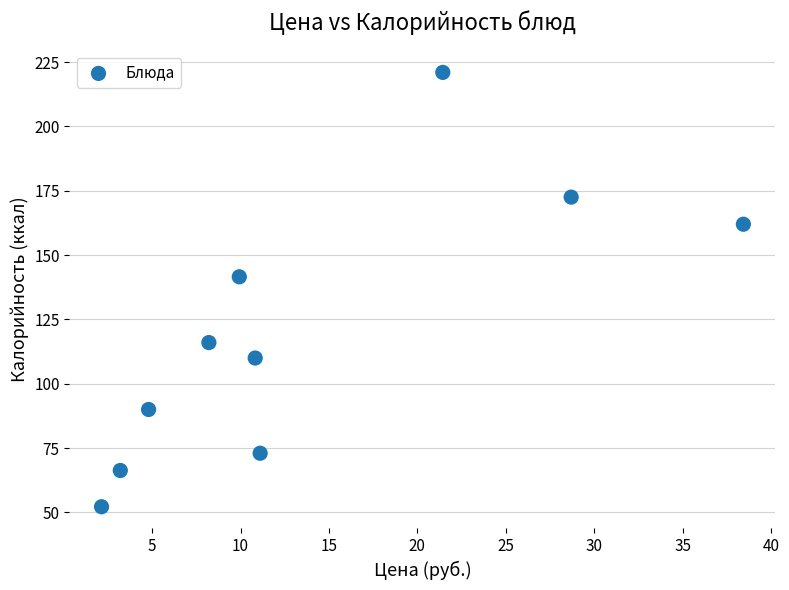

What is the range of X values (max minus min)?

36.3